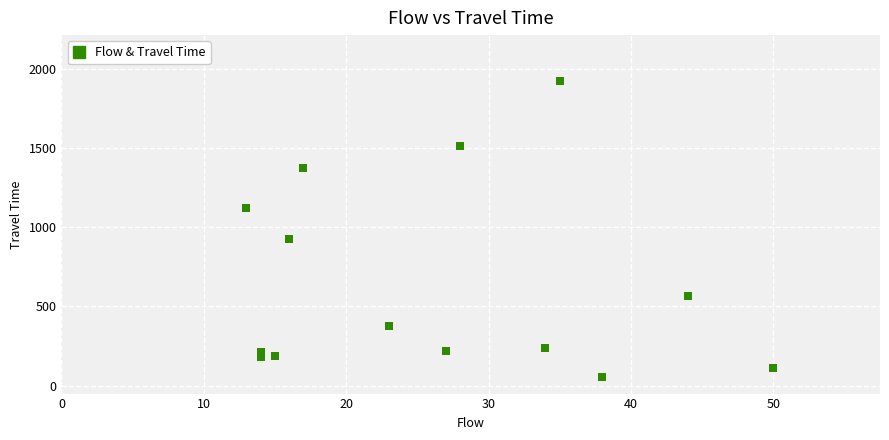

What is the range of Y values (max minus min)?

1868